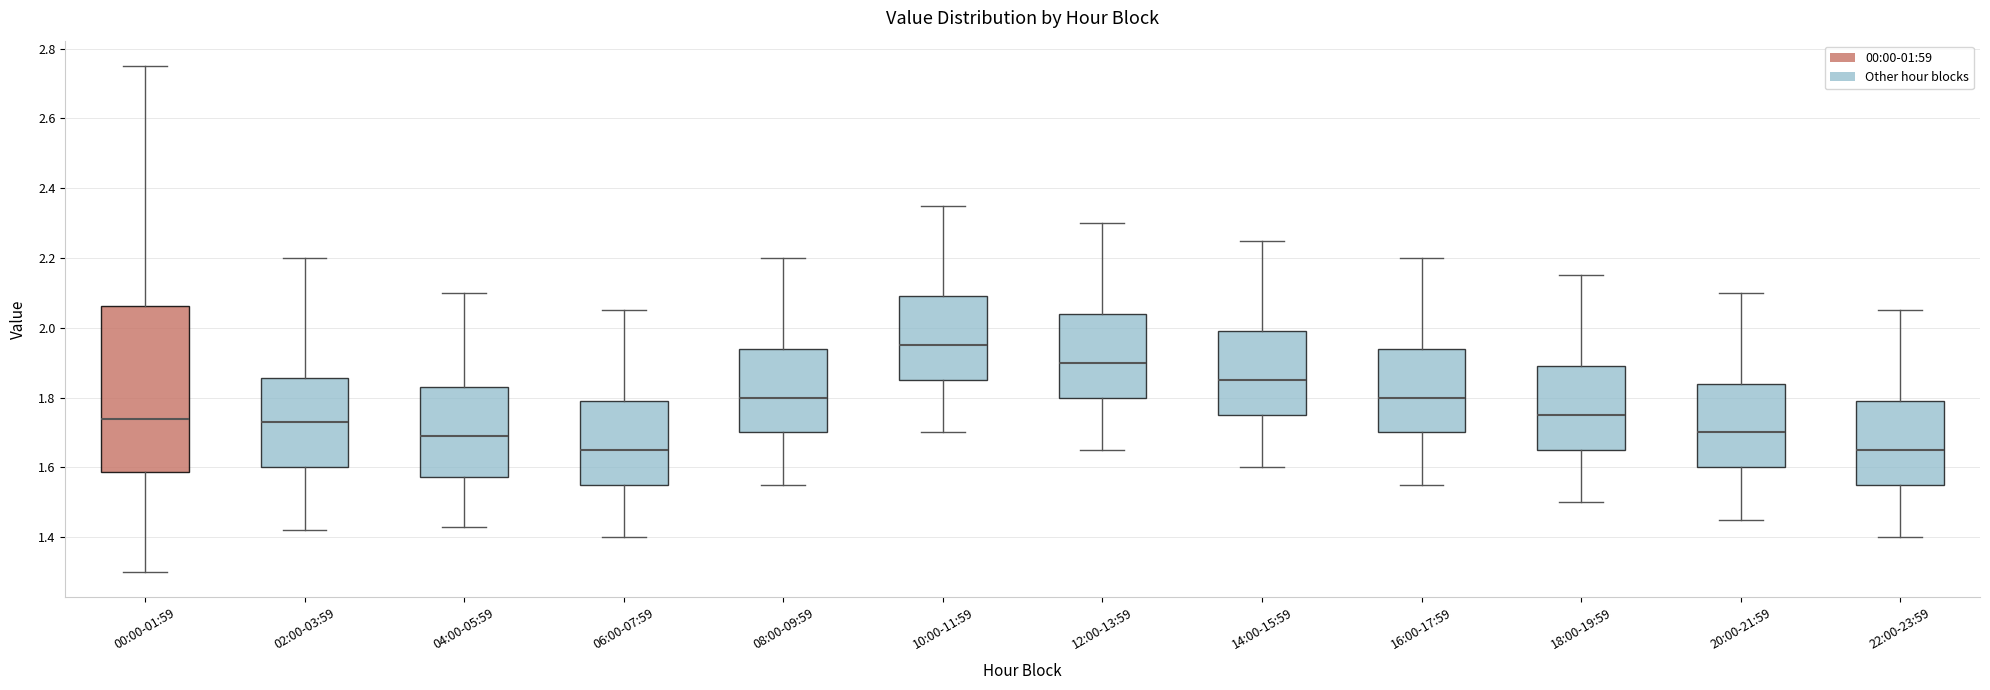

Reading left to right, transcribe this box plot: for each box, give where its median line is, the range the box spans, and where its two whiskers end, as read against the y-axis. The values are not printed on the chart, so give them approximately, as read against the axis.

00:00-01:59: median 1.74, box 1.58 to 2.06, whiskers 1.30 to 2.76
02:00-03:59: median 1.74, box 1.60 to 1.86, whiskers 1.42 to 2.20
04:00-05:59: median 1.70, box 1.58 to 1.84, whiskers 1.44 to 2.10
06:00-07:59: median 1.66, box 1.56 to 1.80, whiskers 1.40 to 2.06
08:00-09:59: median 1.80, box 1.70 to 1.94, whiskers 1.56 to 2.20
10:00-11:59: median 1.96, box 1.86 to 2.10, whiskers 1.70 to 2.36
12:00-13:59: median 1.90, box 1.80 to 2.04, whiskers 1.66 to 2.30
14:00-15:59: median 1.86, box 1.76 to 2.00, whiskers 1.60 to 2.26
16:00-17:59: median 1.80, box 1.70 to 1.94, whiskers 1.56 to 2.20
18:00-19:59: median 1.76, box 1.66 to 1.90, whiskers 1.50 to 2.16
20:00-21:59: median 1.70, box 1.60 to 1.84, whiskers 1.46 to 2.10
22:00-23:59: median 1.66, box 1.56 to 1.80, whiskers 1.40 to 2.06